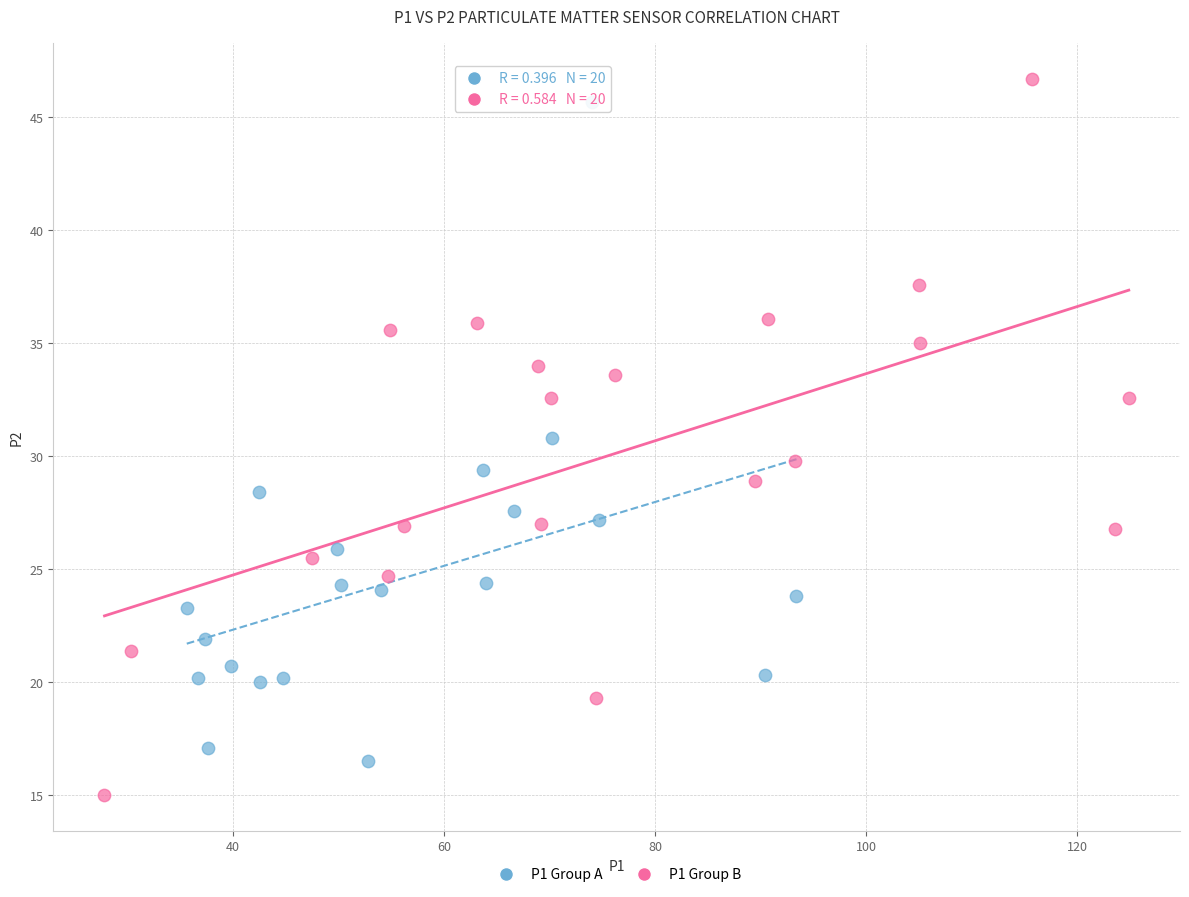

Which series contains the lowest Y value?

P1 Group B